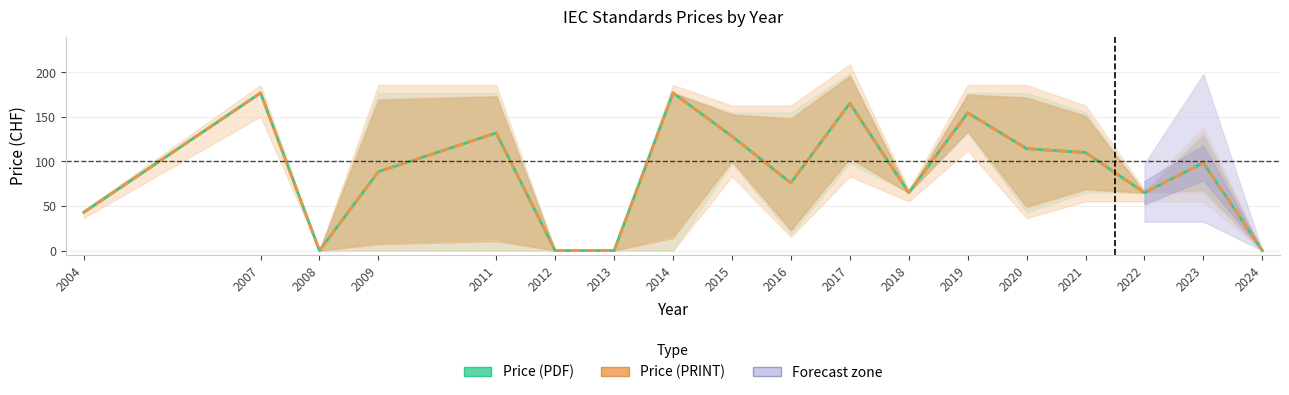

Reading right to left, what are all the values shown in this chart?

Price (PDF): 0.0	98.5	65.0	110.0	114.4	154.7	65.0	165.3	76.0	128.3	177.0	0.0	0.0	132.0	88.5	0.0	177.0	43.0
Price (PRINT): 0.0	98.5	65.0	110.0	114.4	154.7	65.0	165.3	76.0	128.3	177.0	0.0	0.0	132.0	88.5	0.0	177.0	43.0